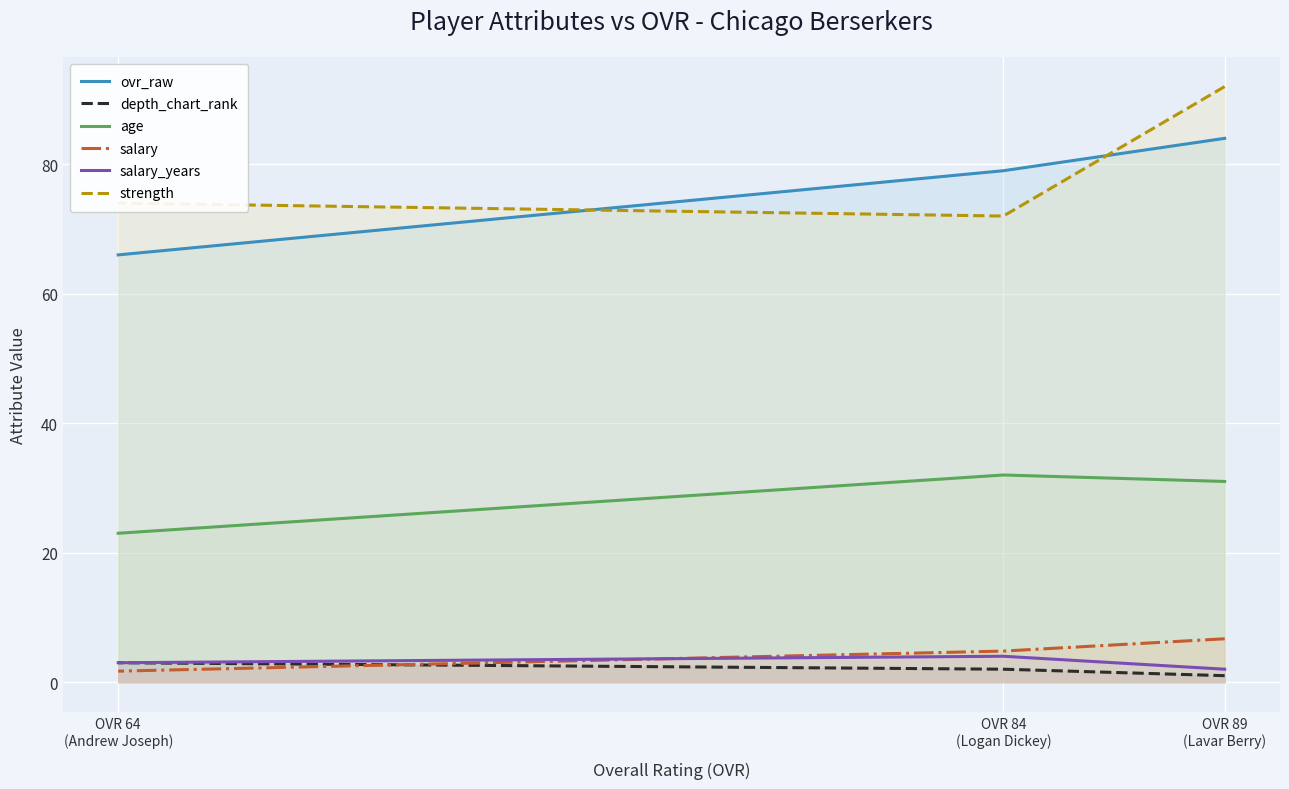

What are all the series names shown in the legend?

ovr_raw, depth_chart_rank, age, salary, salary_years, strength